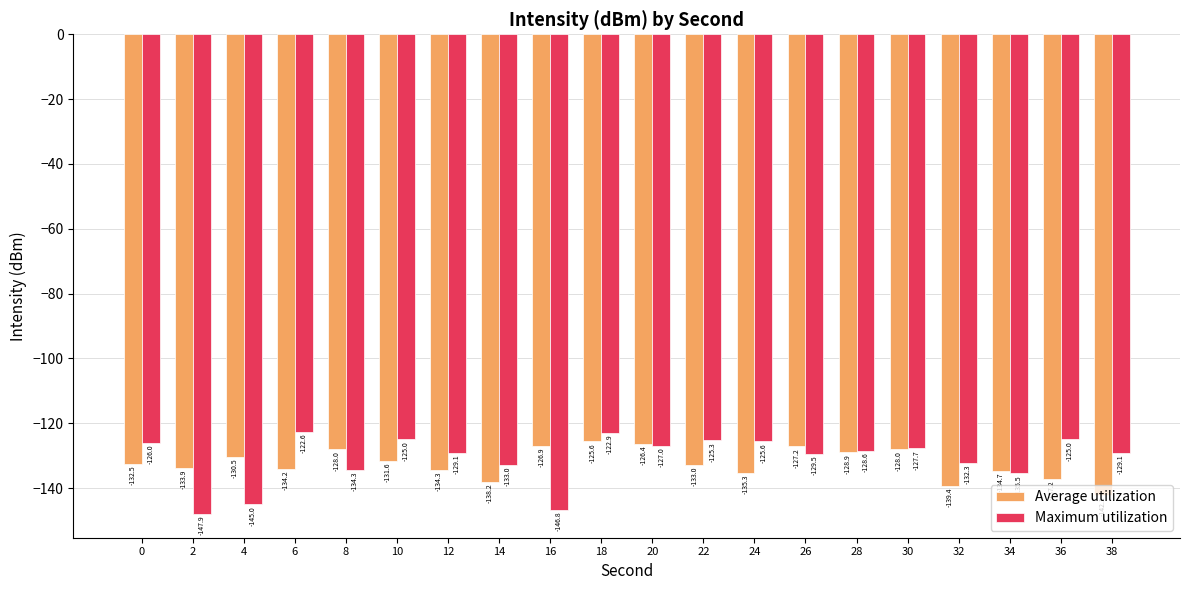

Which series has the largest total across all categories?

Maximum utilization